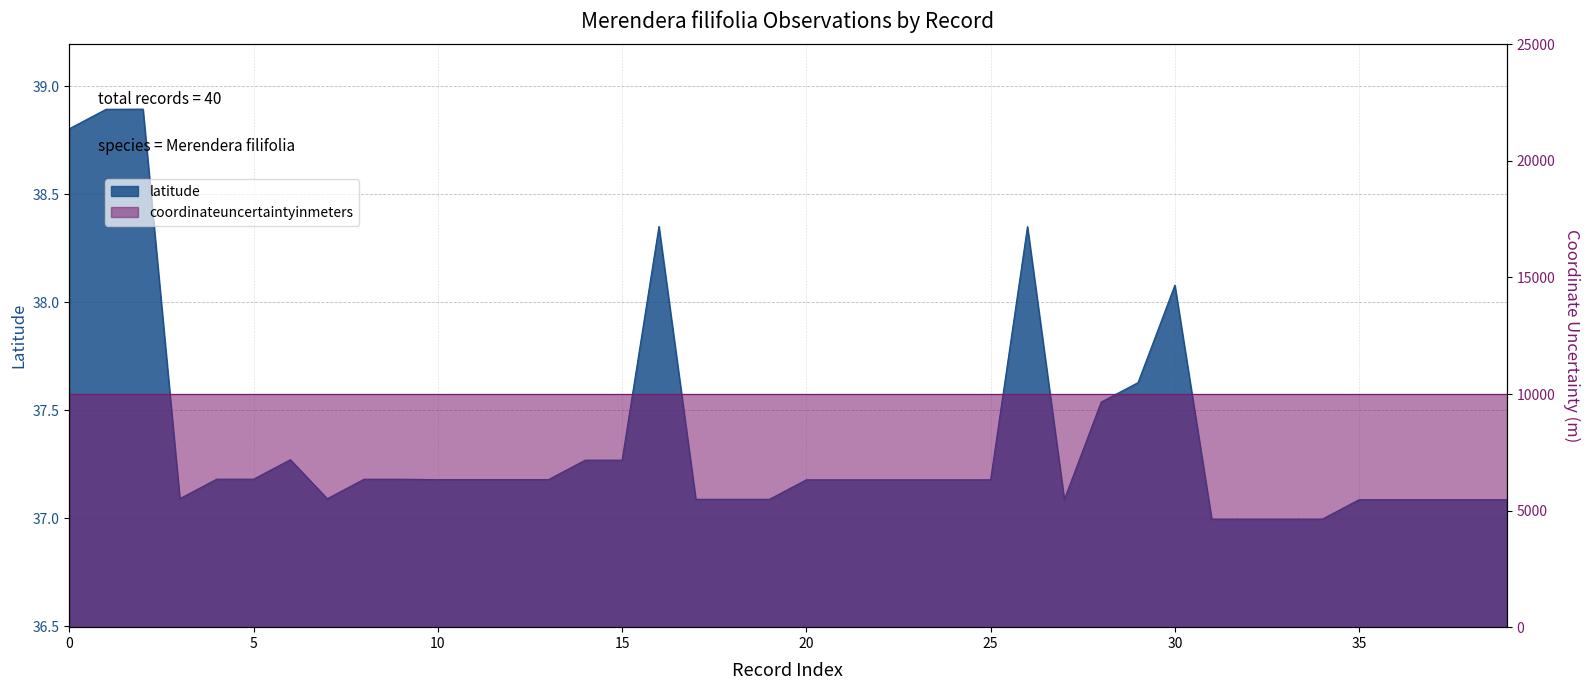

How many interior local valleys (lower than both neighbors) does the data have?

3